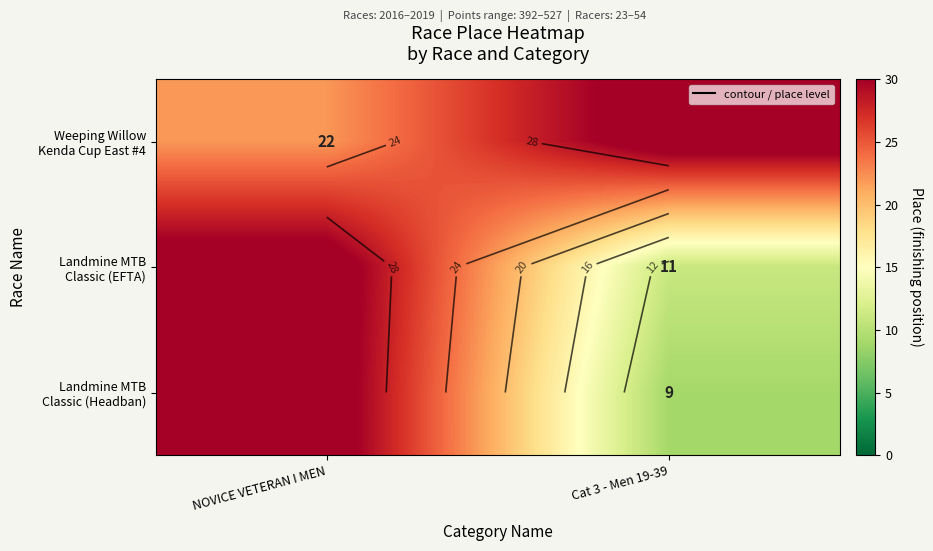

Which series has the largest total across all categories?

Weeping Willow Kenda Cup East #4